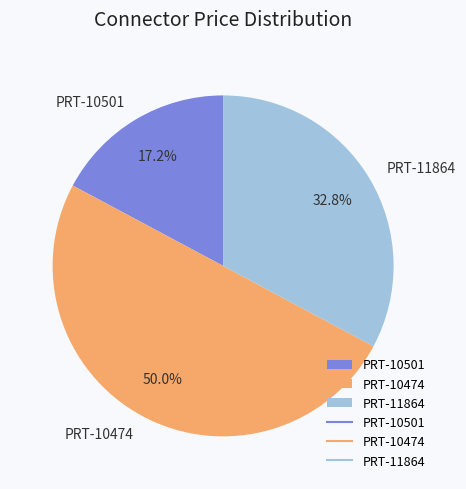

To the nearest percent, what percentage of the pie is PRT-11864?

33%